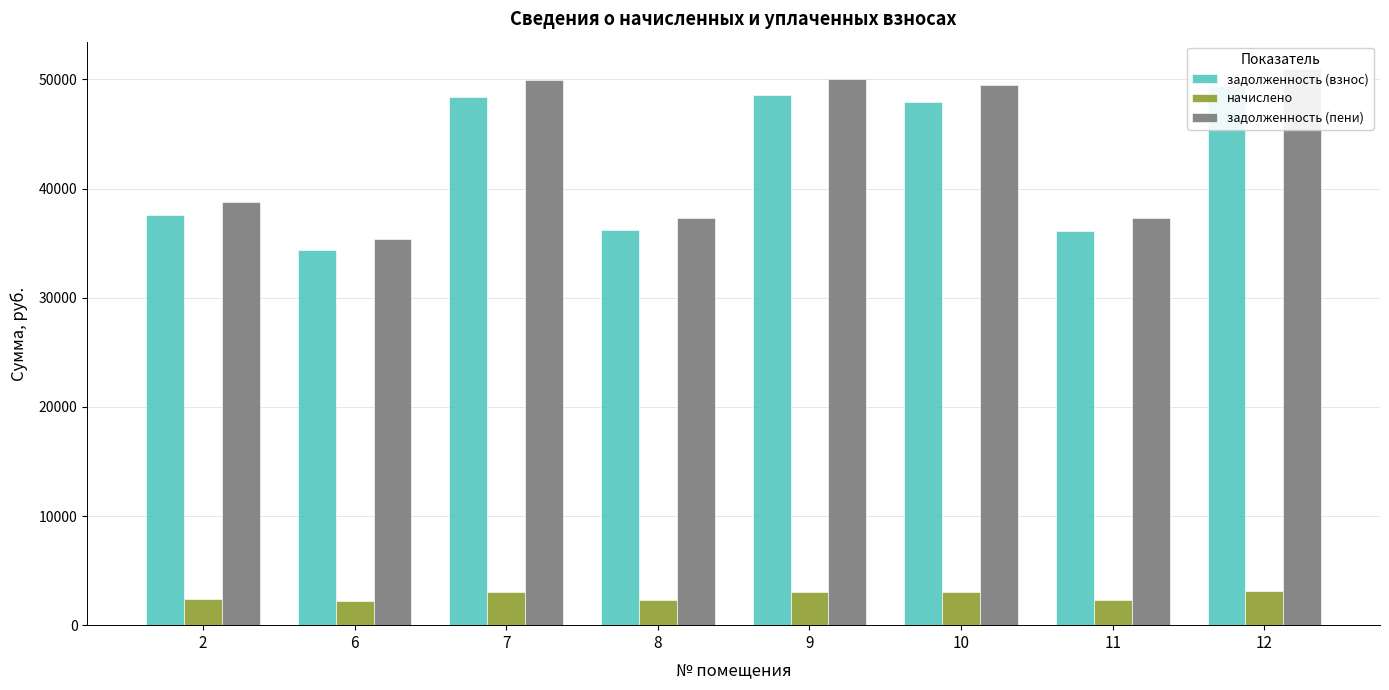

Reading left to right, extract all data points from this chart.

задолженность (взнос): 37575.6	34336.0	48424.2	36162.2	48530.4	47929.6	36132.6	49354.8
начислено: 2373.4	2169.9	3058.6	2284.1	3065.3	3027.4	2282.2	3117.4
задолженность (пени): 38762.3	35420.9	49953.5	37304.3	50063.0	49443.2	37273.7	50913.5